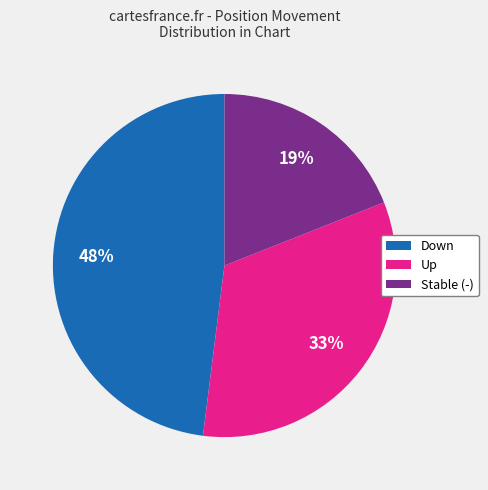

Which category has the smallest portion of the pie?

Stable (-)